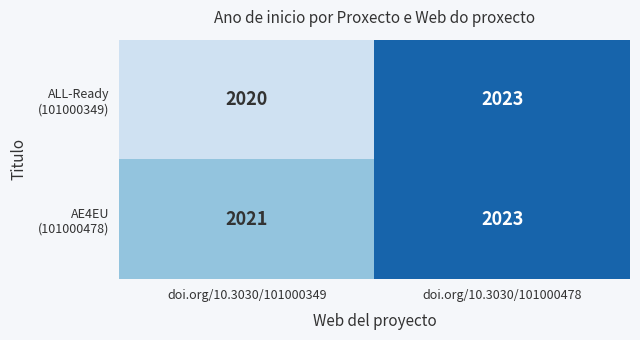

At which category does the chart reach its minimum across all series?

doi.org/10.3030/101000349